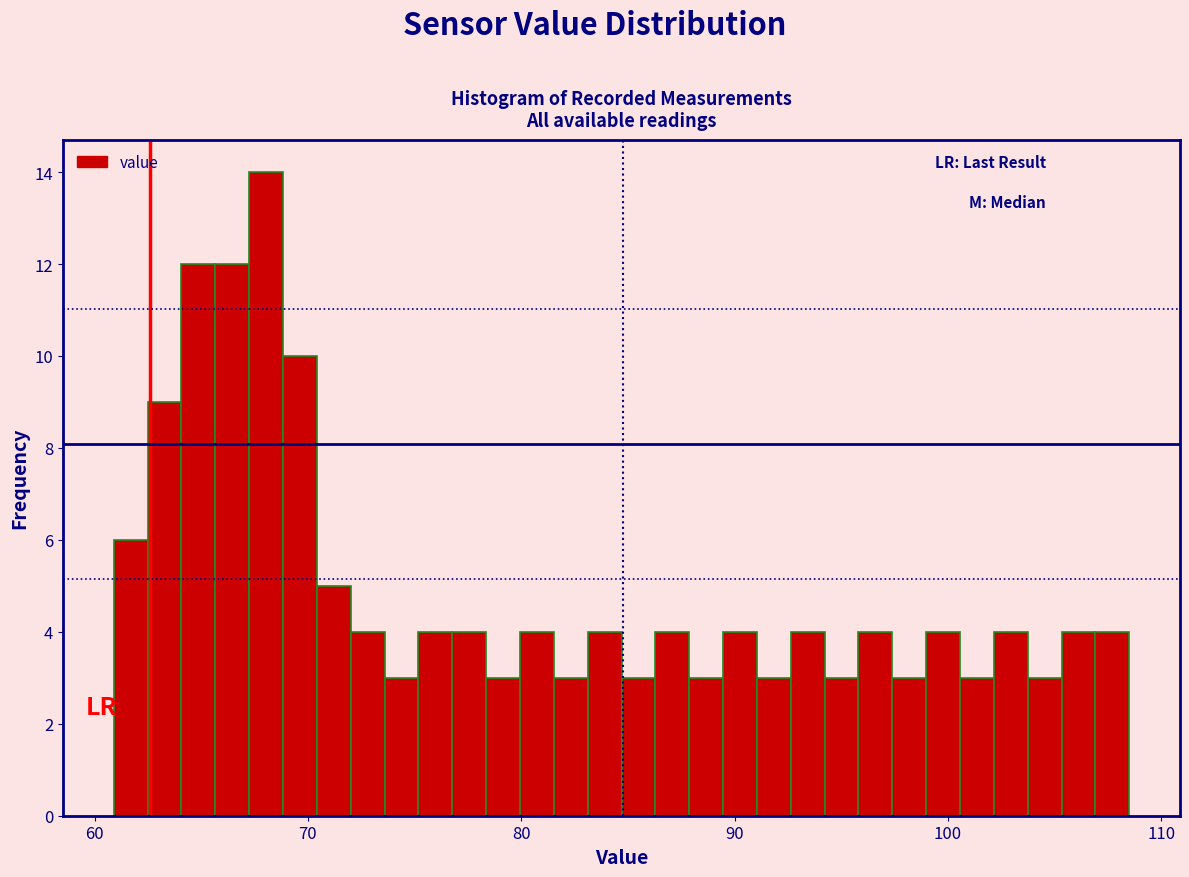

Read against the x-axis, roughly where is the centre of the tallest bar?

68